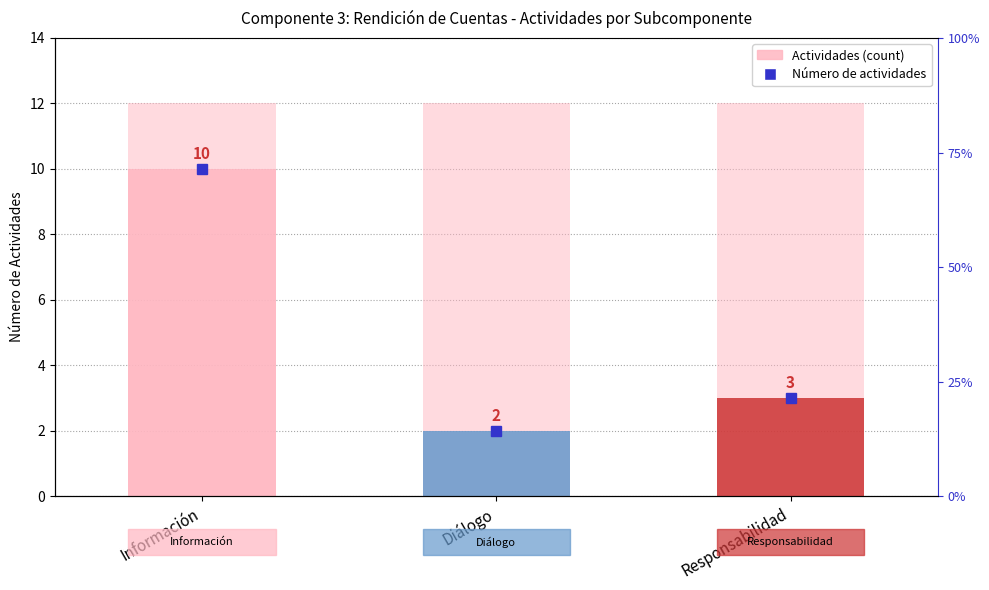

What is the difference between the values at Responsabilidad and Diálogo?

1